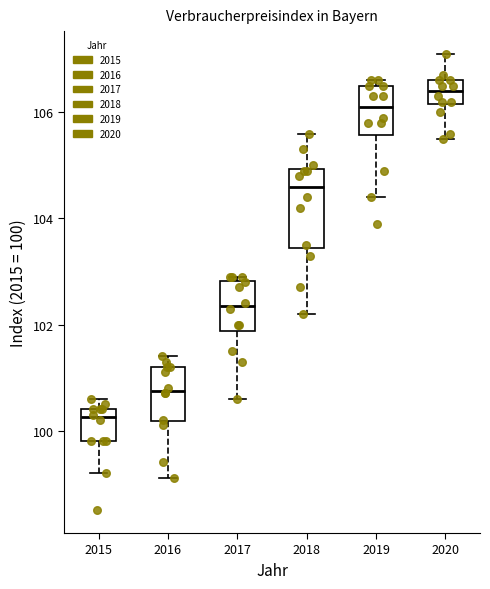

Which box is the tallest, from its lower edge to its upper edge?

2018